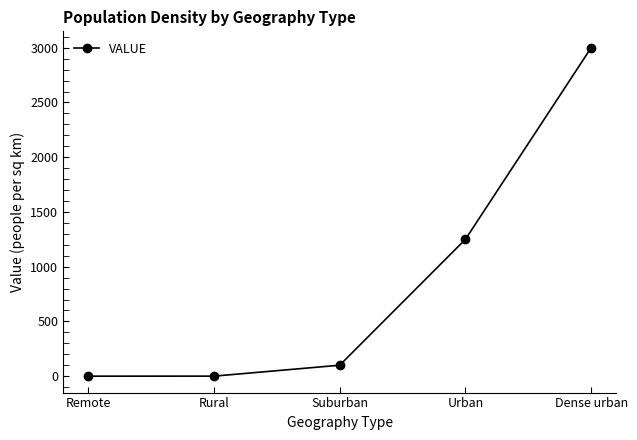

What is the label of the 3rd point from the left?

Suburban